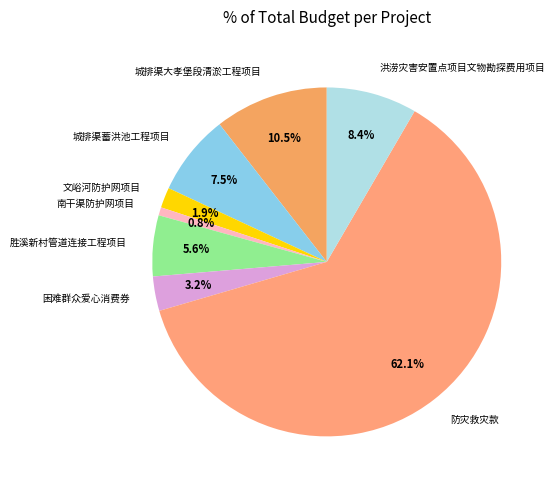

The 胜溪新村管道连接工程项目 slice represents 17% of the pie. True or false?

False